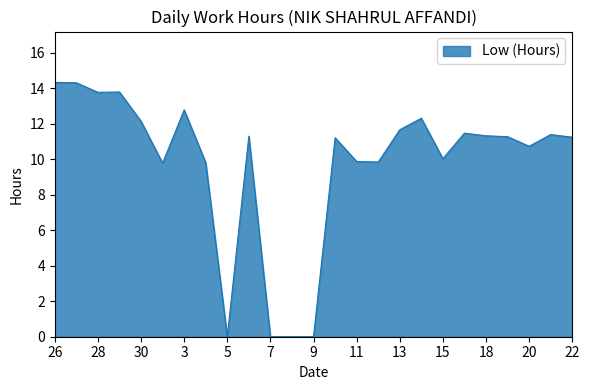

What is the greatest value displayed?

14.3